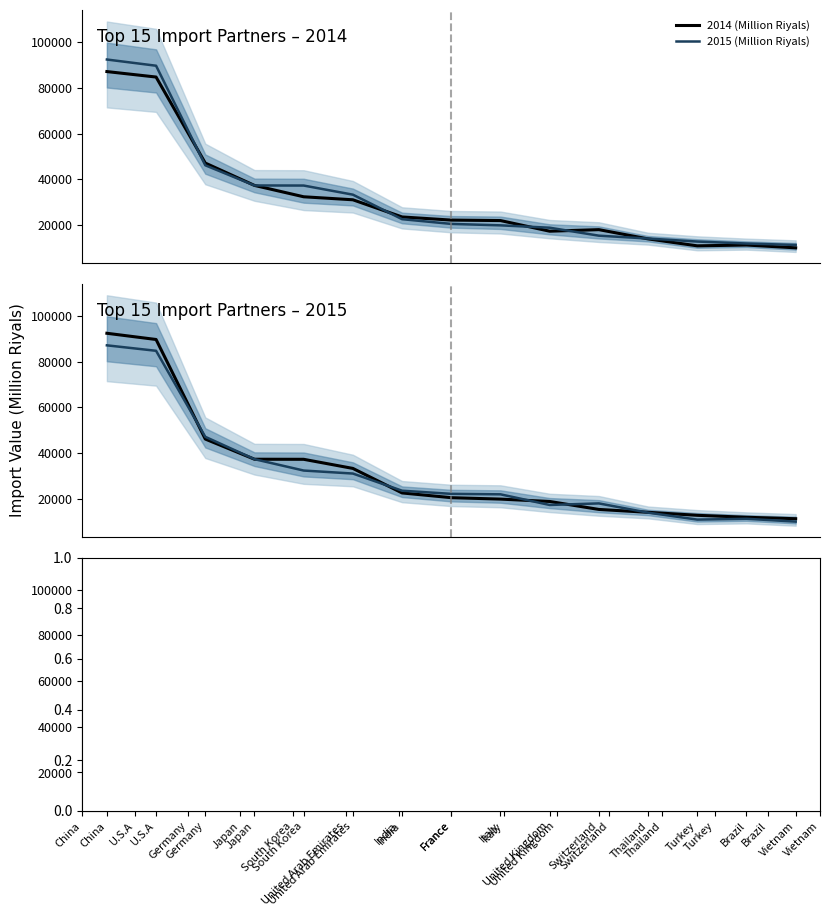

In 2014 (Million Riyals), how many points are lower than both neighbors (excluding endpoints)?

2